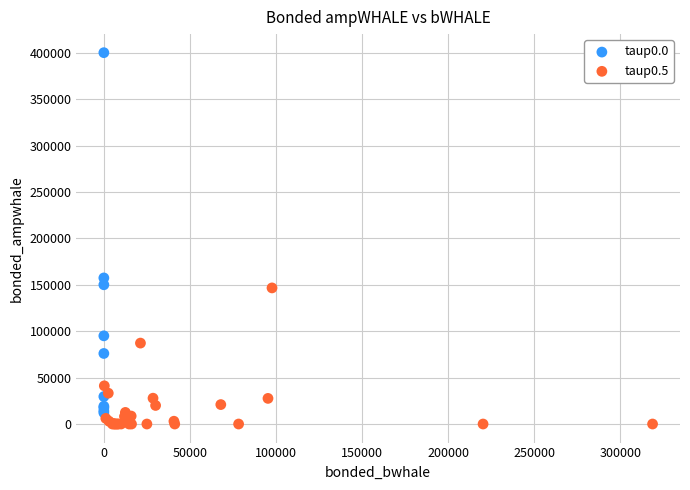

Which series contains the lowest Y value?

taup0.5